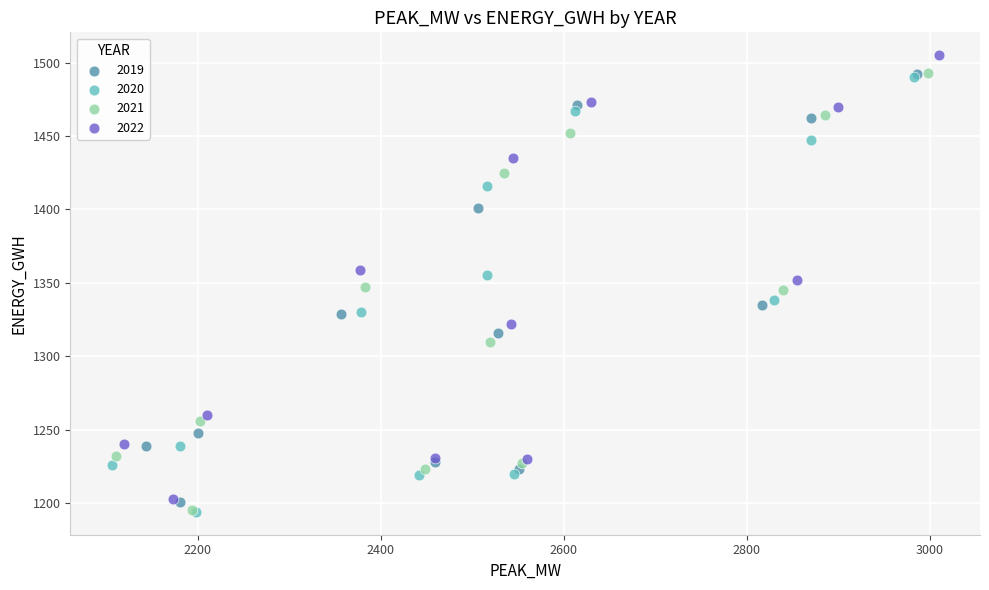

Which series has the largest Y range (max minus min)?

2022